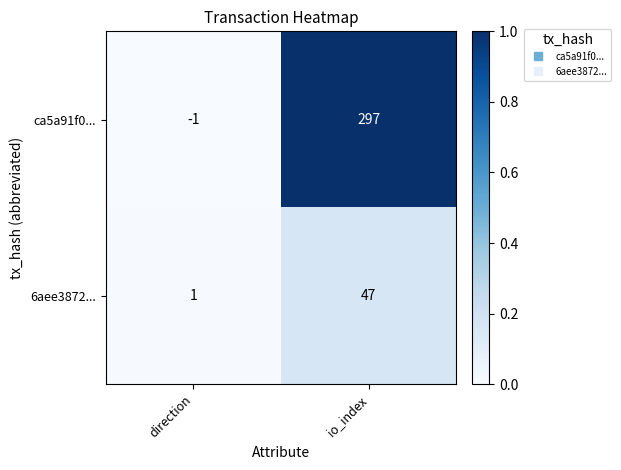

List the series in order of their peak value, lowest first.

6aee3872..., ca5a91f0...